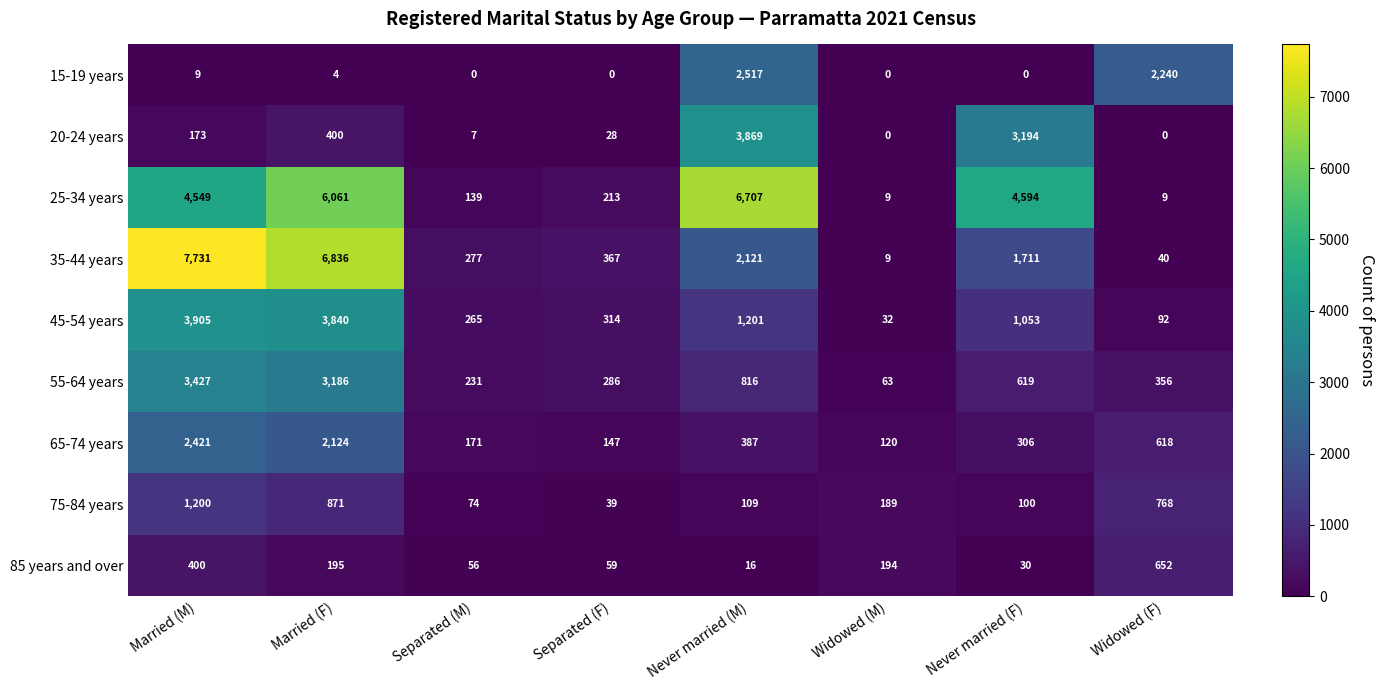

What is the maximum value shown in the chart?

7731